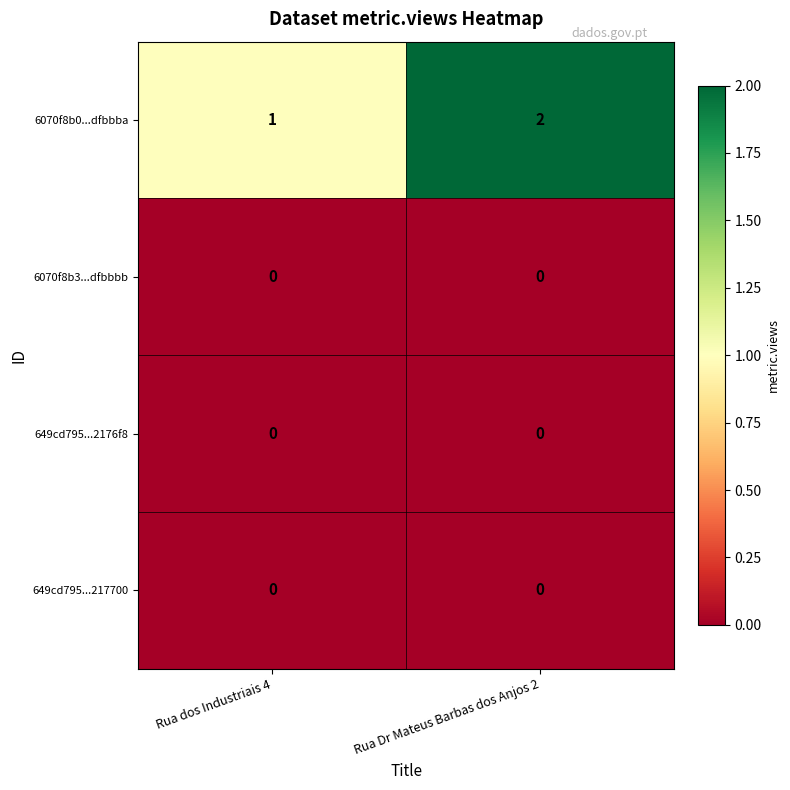

At which category is the sum across all series the highest?

Rua Dr Mateus Barbas dos Anjos 2